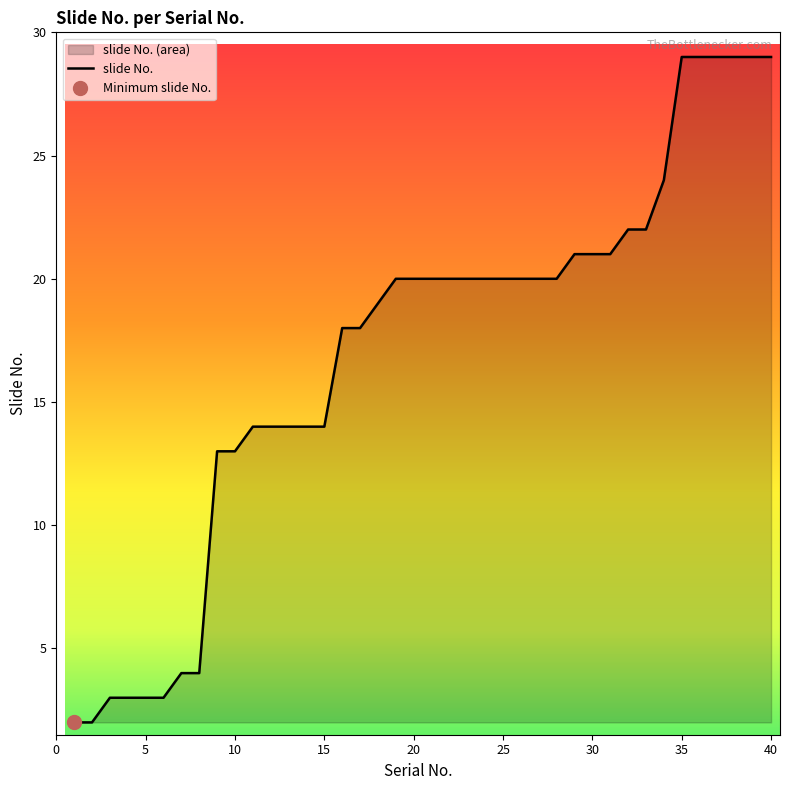

How many distinct data groups are displayed?

1